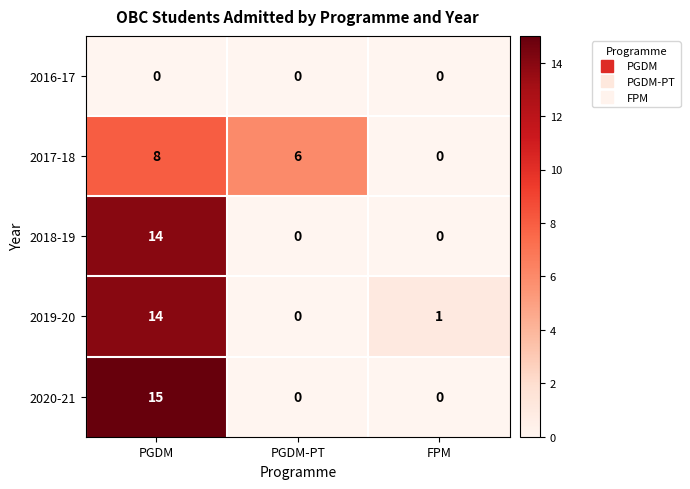

Reading left to right, list all the values displayed in this chart.

2016-17: 0	0	0
2017-18: 8	6	0
2018-19: 14	0	0
2019-20: 14	0	1
2020-21: 15	0	0